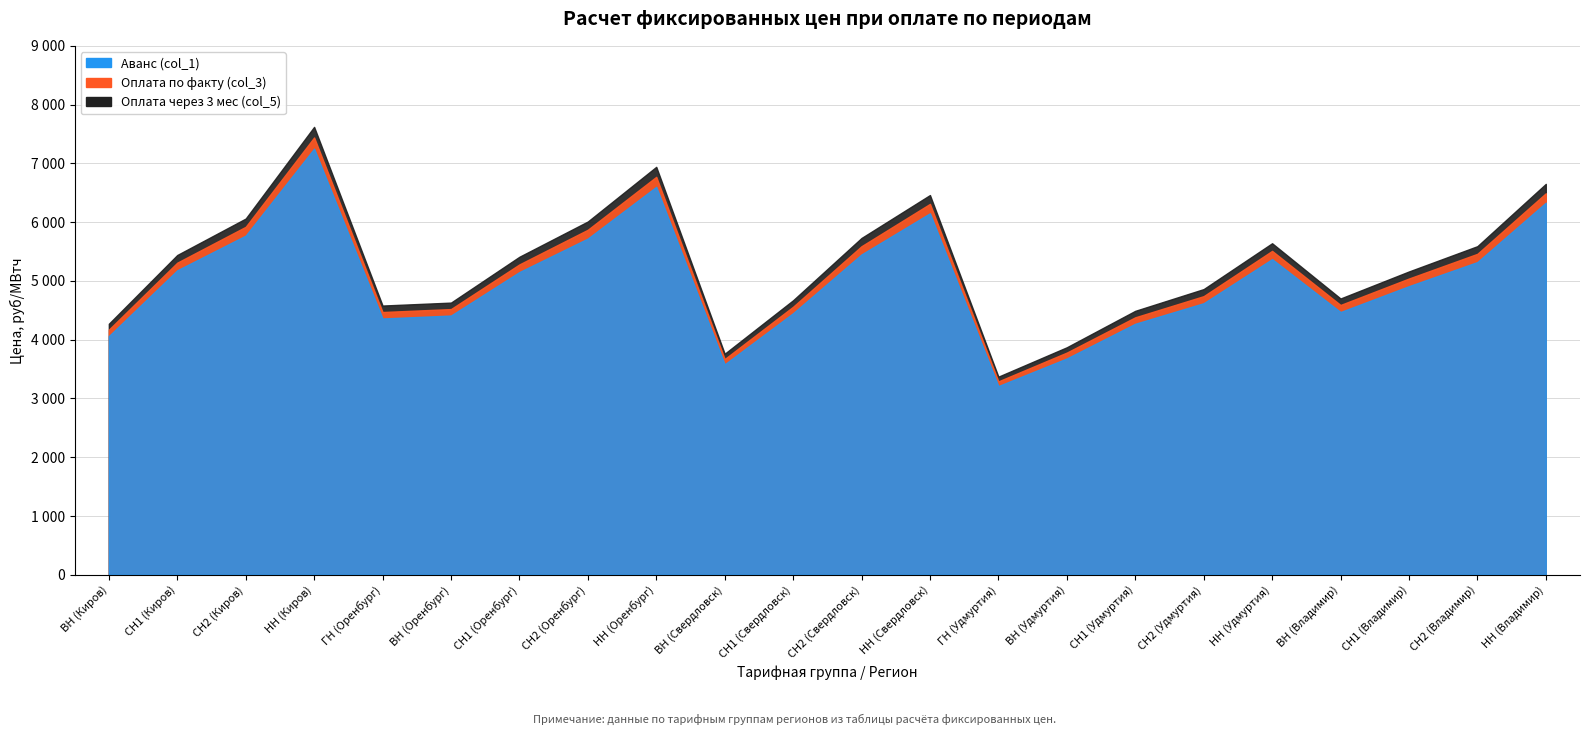

In Аванс (col_1), how many points are lower than both neighbors (excluding endpoints)?

4